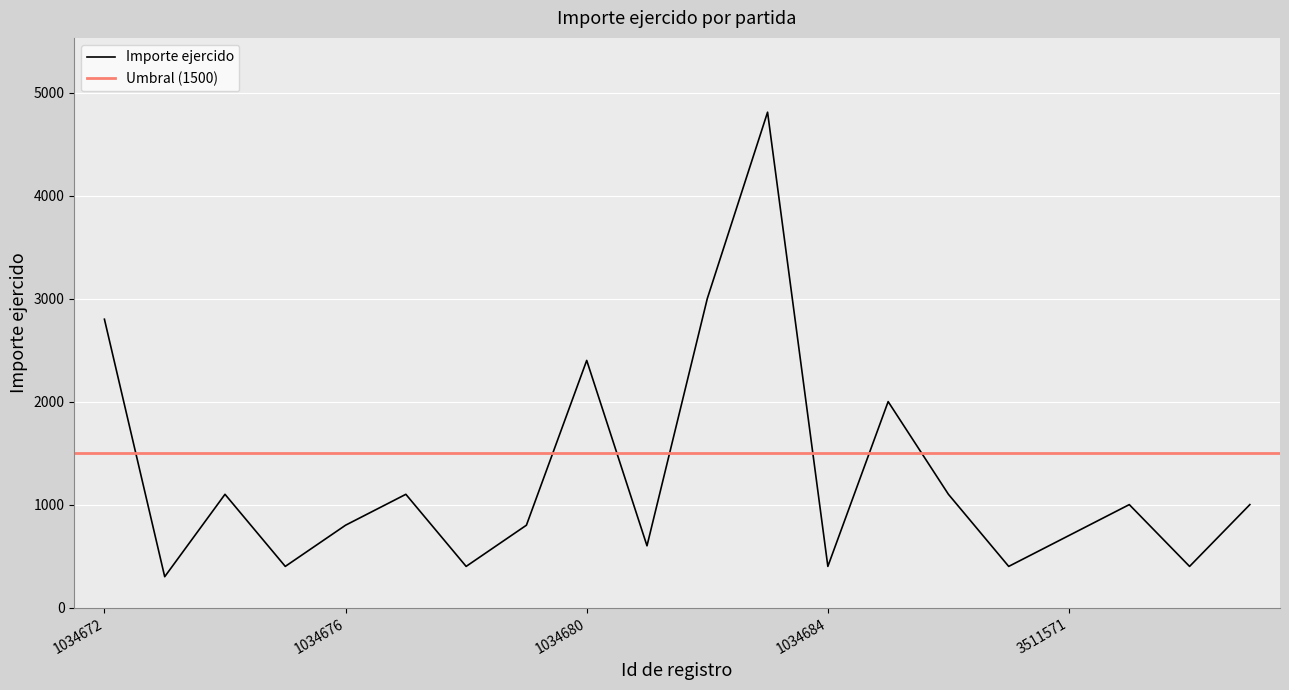

How many lines are shown in the chart?

1